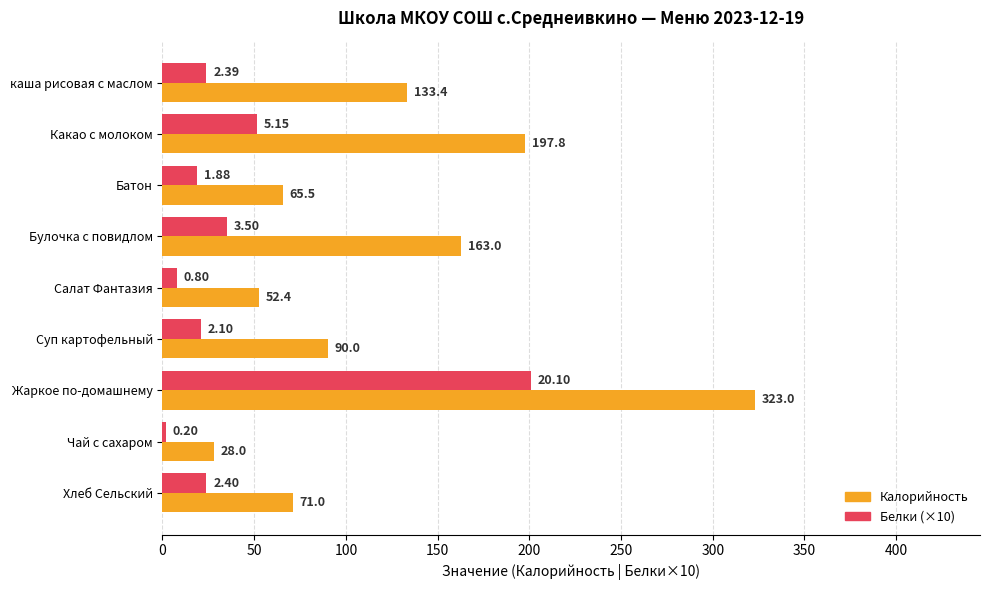

What is the sum of the Калорийность values at Чай с сахаром and Жаркое по-домашнему?

351.0